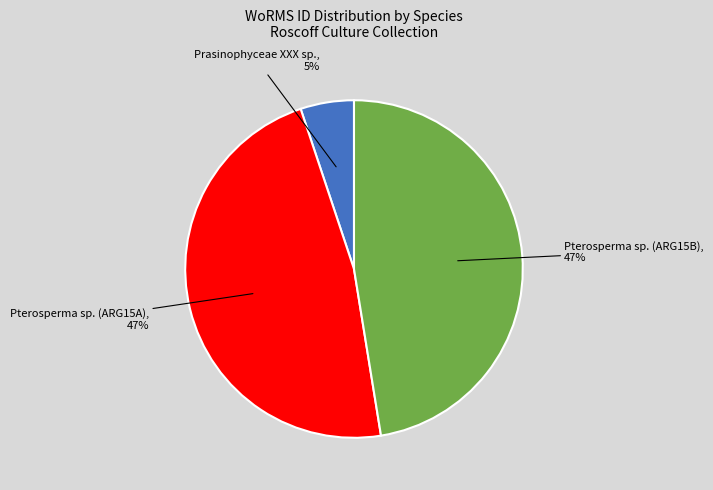

To the nearest percent, what is the average slice percentage?

33%